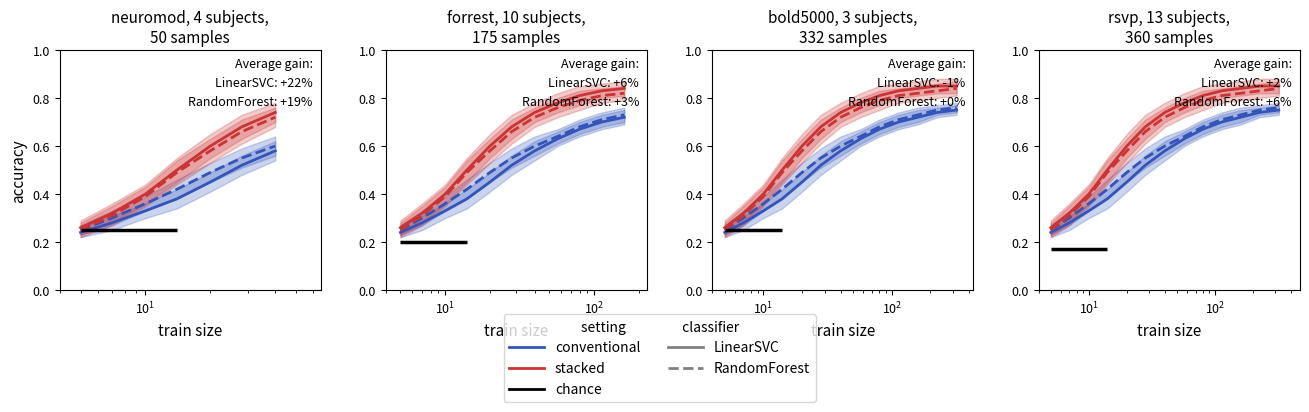

True or false: stacked_RandomForest and conventional_RandomForest cross at least once.

False